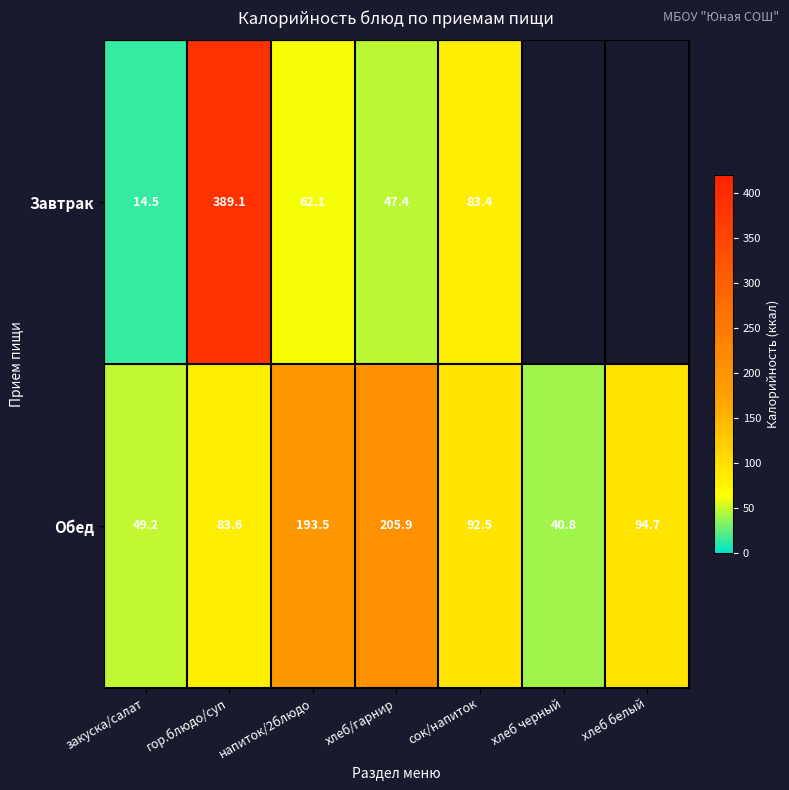

What is the difference between the highest and lowest values at напиток/2блюдо?

131.4